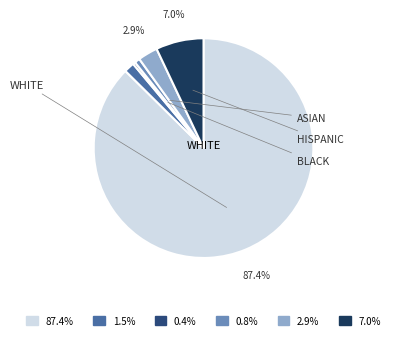

How many slices are in this pie chart?

6